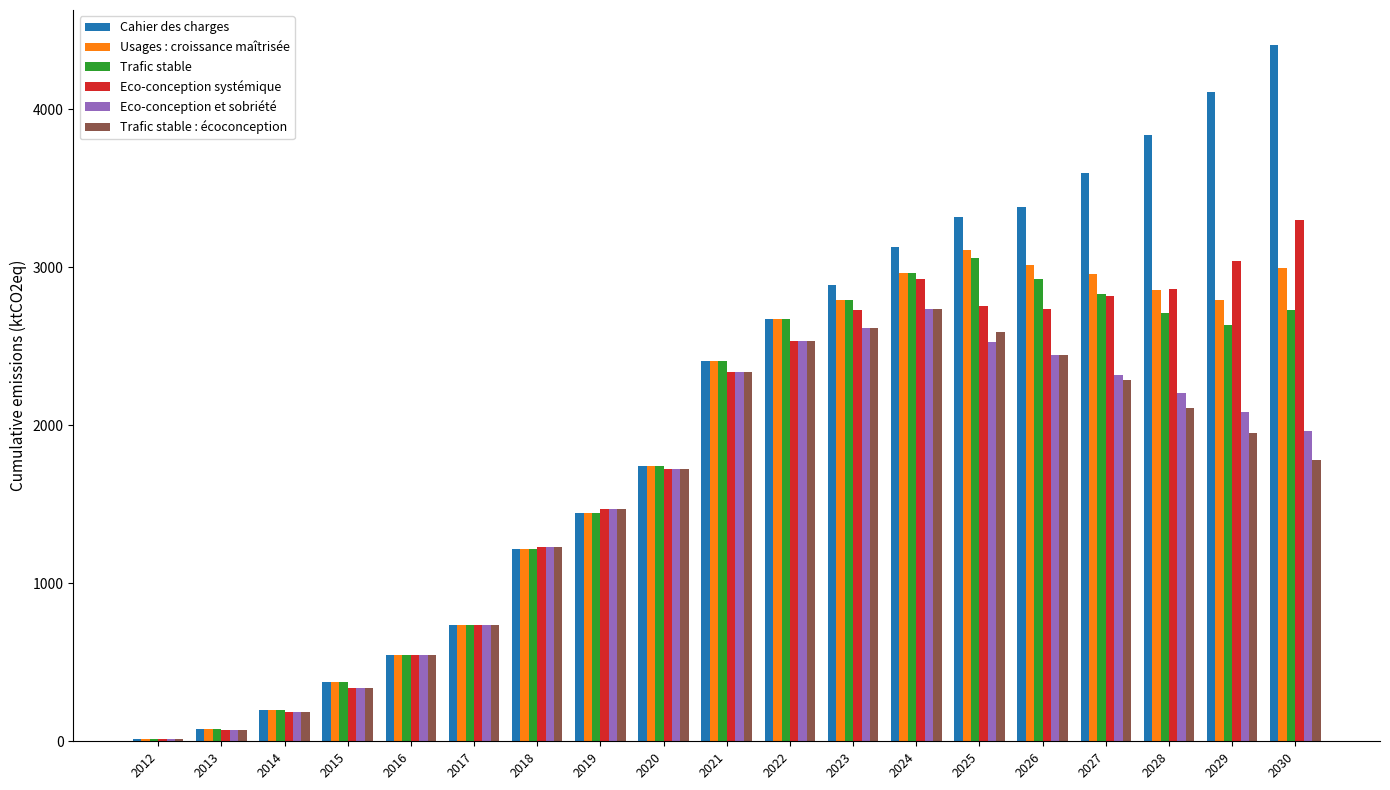

Where does the Eco-conception et sobriété series first go above 1963?

2021